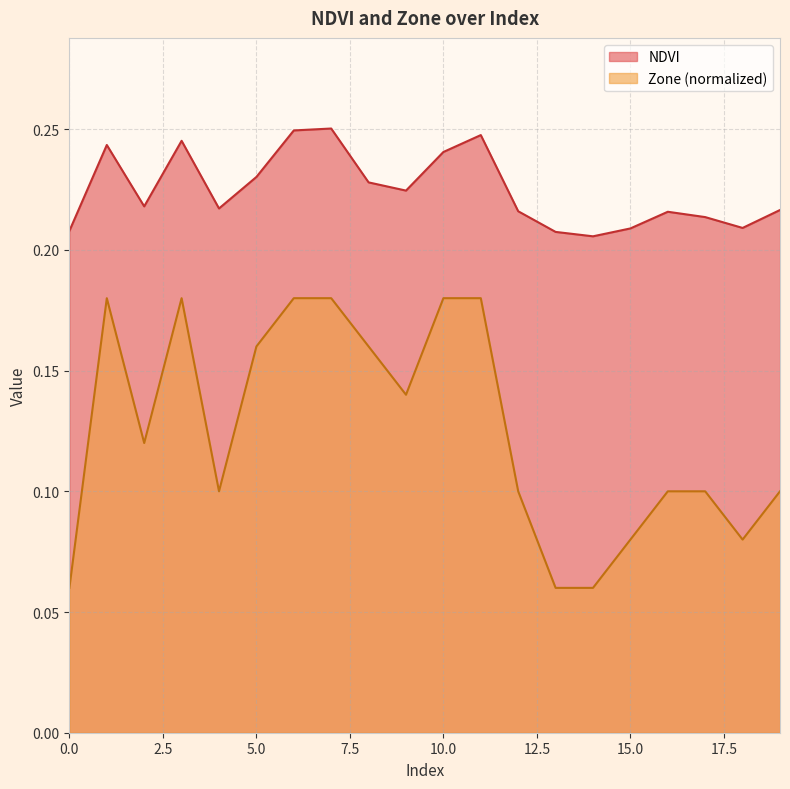

What is the difference between the maximum and minimum values in the Zone series?

0.1